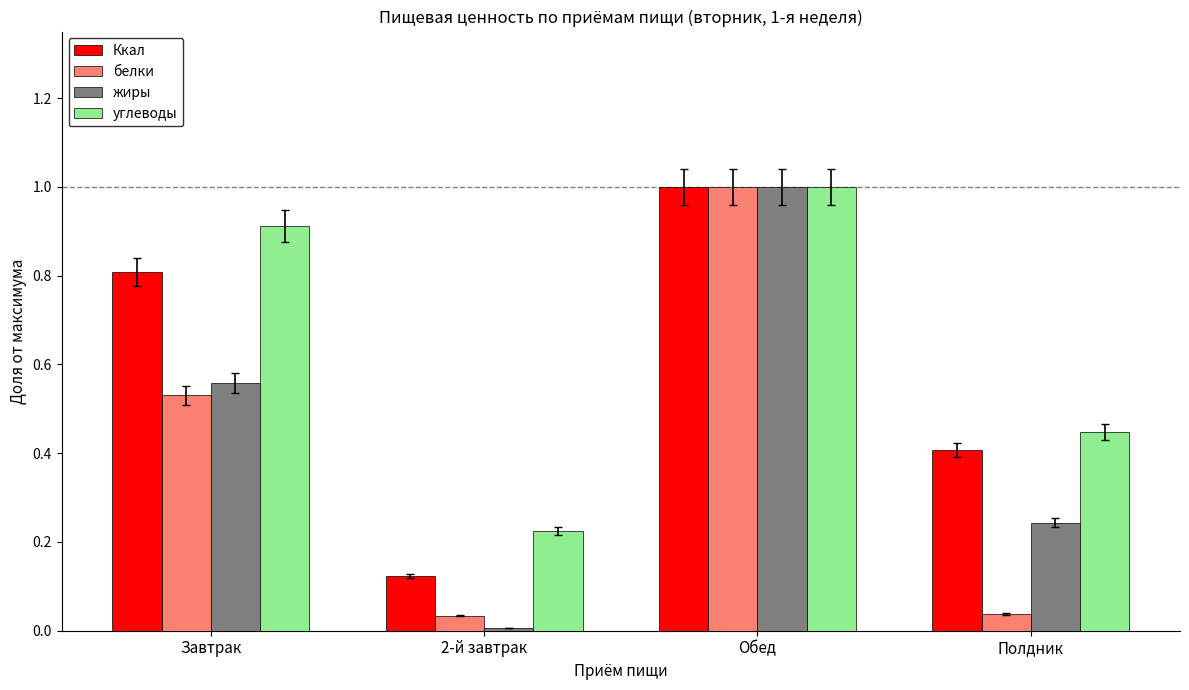

What is the label of the 4th bar from the right?

Завтрак